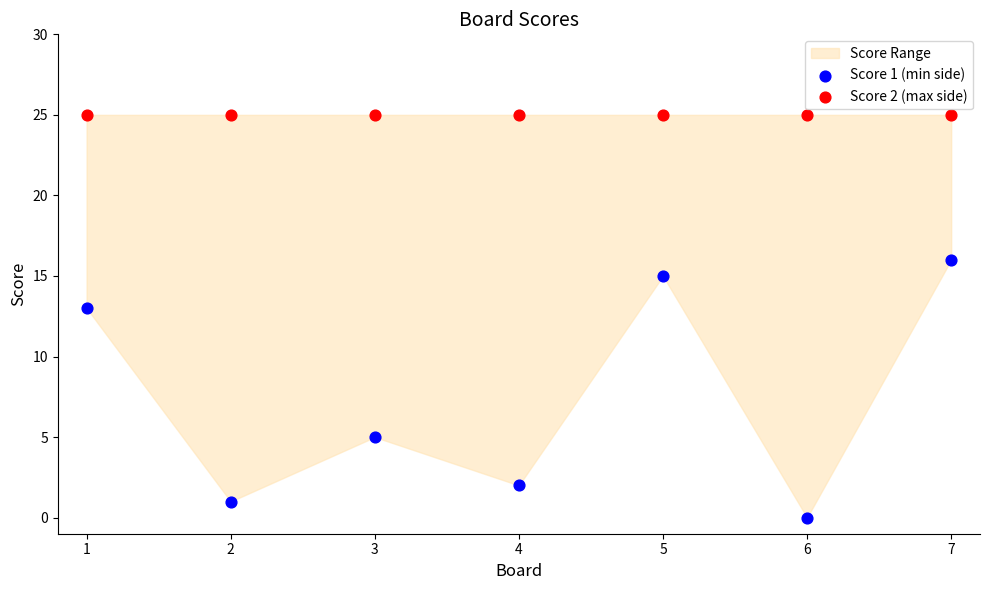

Which series contains the lowest Y value?

Score 1 (min side)